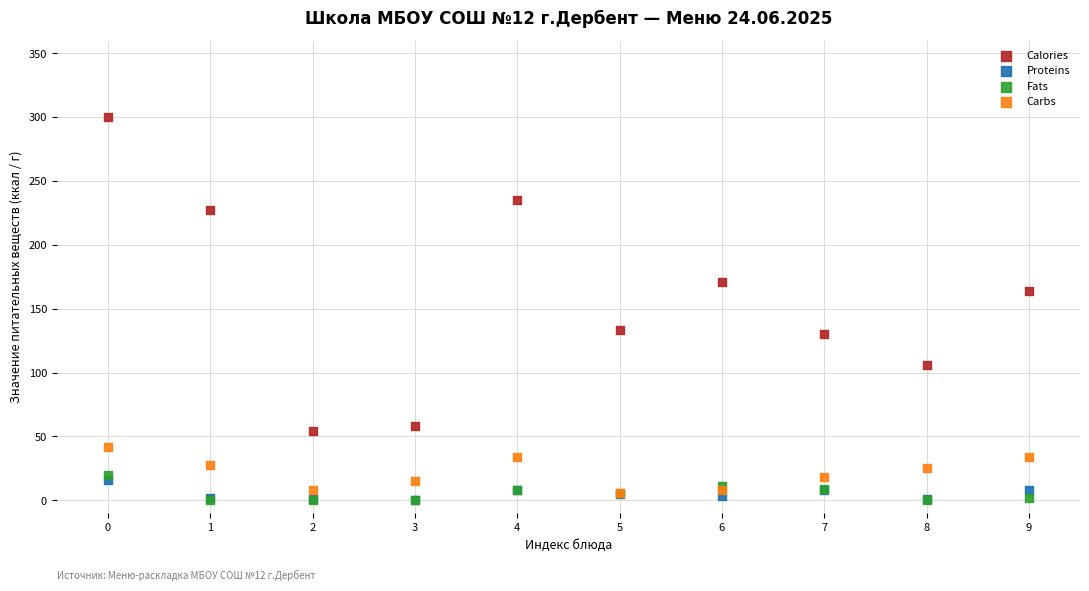

In the Calories series, what Y value is closest to 177?

171